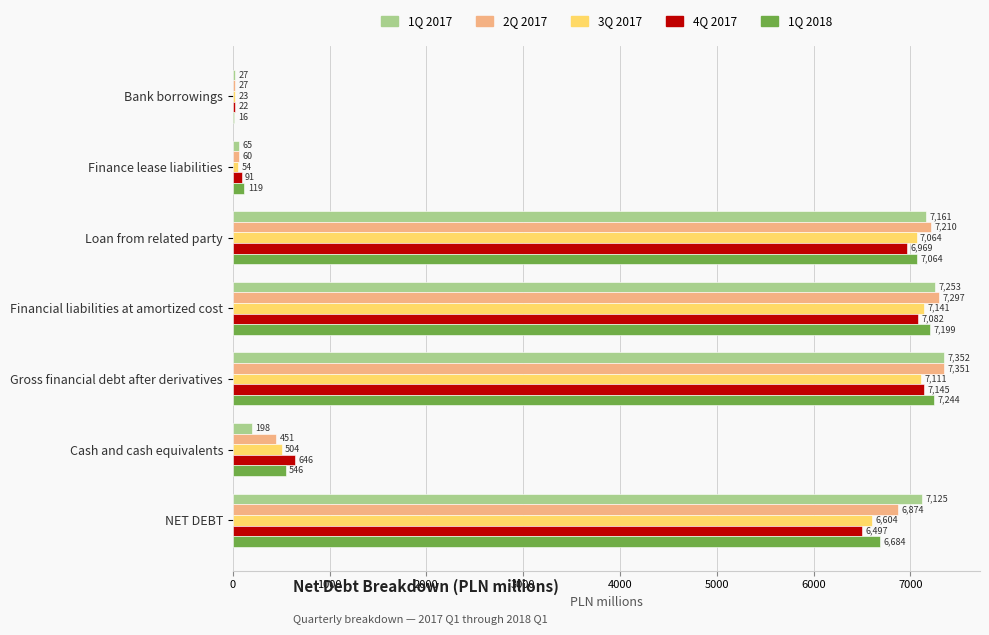

What are all the series names shown in the legend?

1Q 2017, 2Q 2017, 3Q 2017, 4Q 2017, 1Q 2018